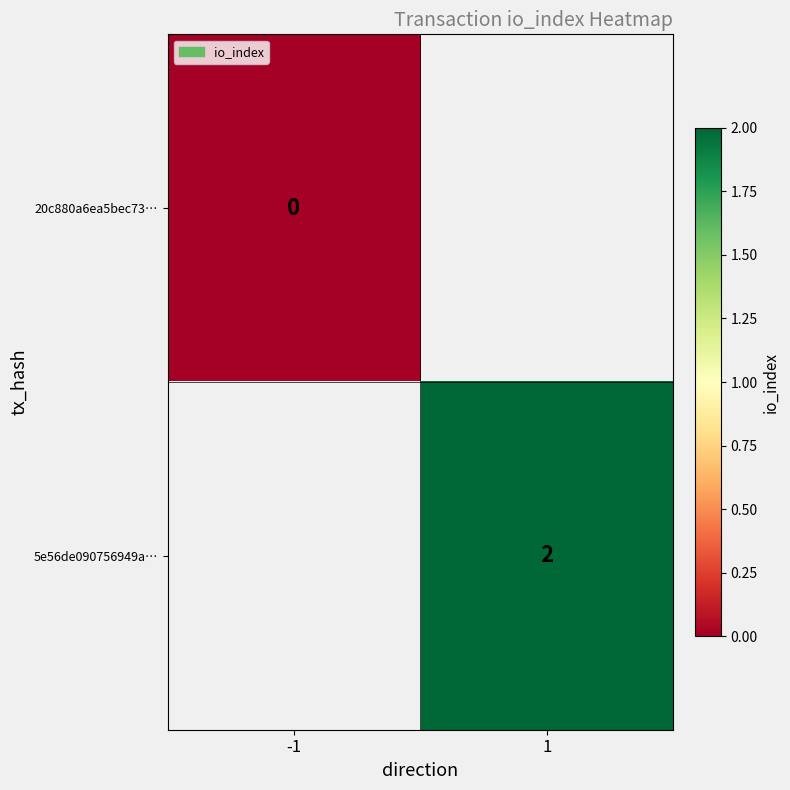

The value of 5e56de090756949a… at 1 is 2. True or false?

True